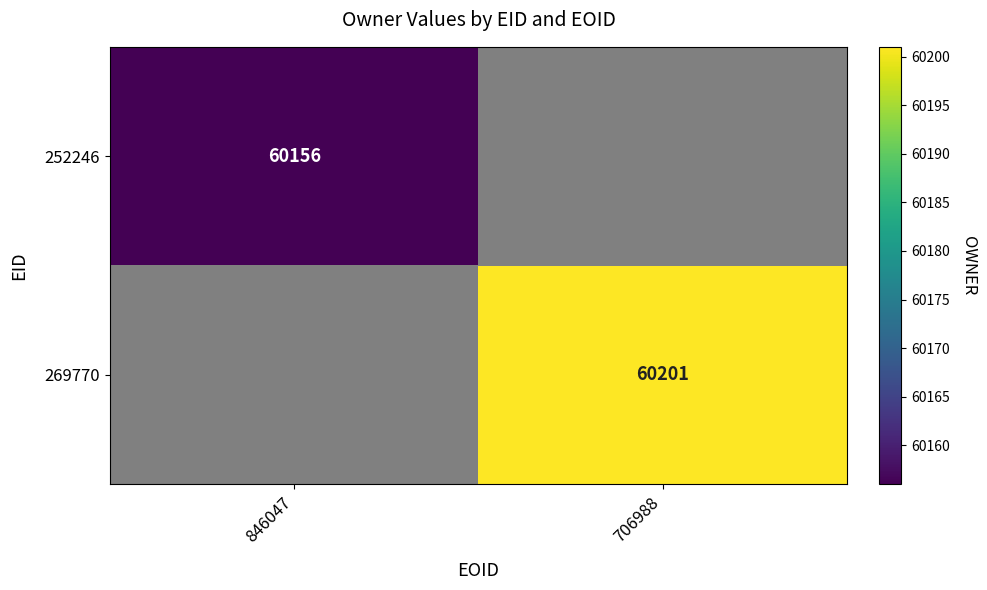

The value of 269770 at 706988 is 18854. True or false?

False